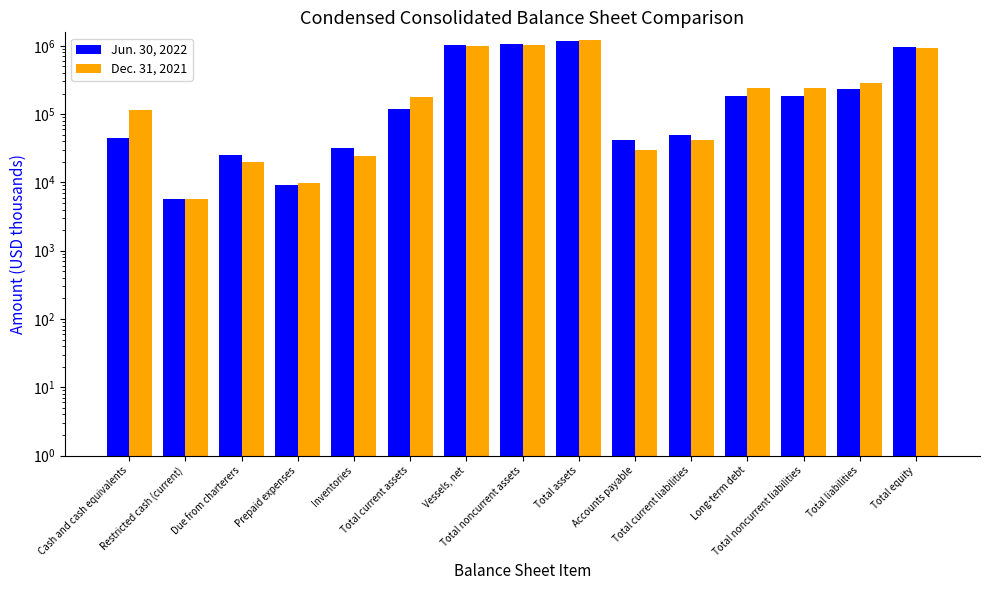

List the labels in order of Jun. 30, 2022 value, largest first.

Total assets, Total noncurrent assets, Vessels, net, Total equity, Total liabilities, Total noncurrent liabilities, Long-term debt, Total current assets, Total current liabilities, Cash and cash equivalents, Accounts payable, Inventories, Due from charterers, Prepaid expenses, Restricted cash (current)